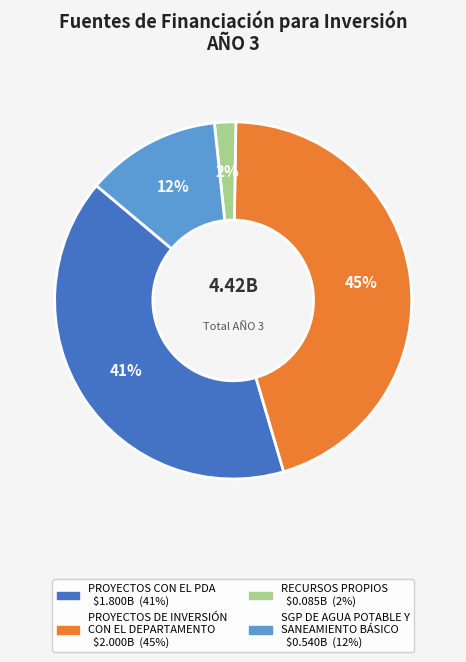

Is it true that SGP DE AGUA POTABLE Y SANEAMIENTO BÁSICO is 12% of the pie?

True